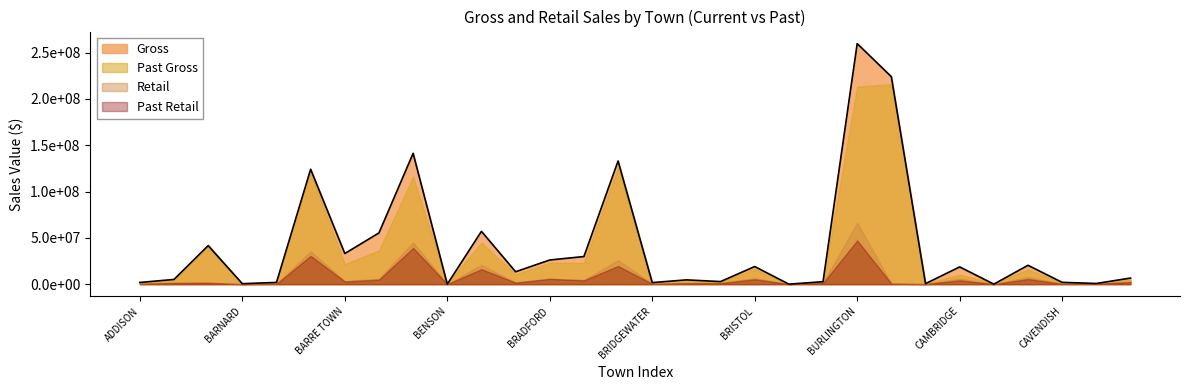

How many intersections are there between Past Retail and Retail?

6